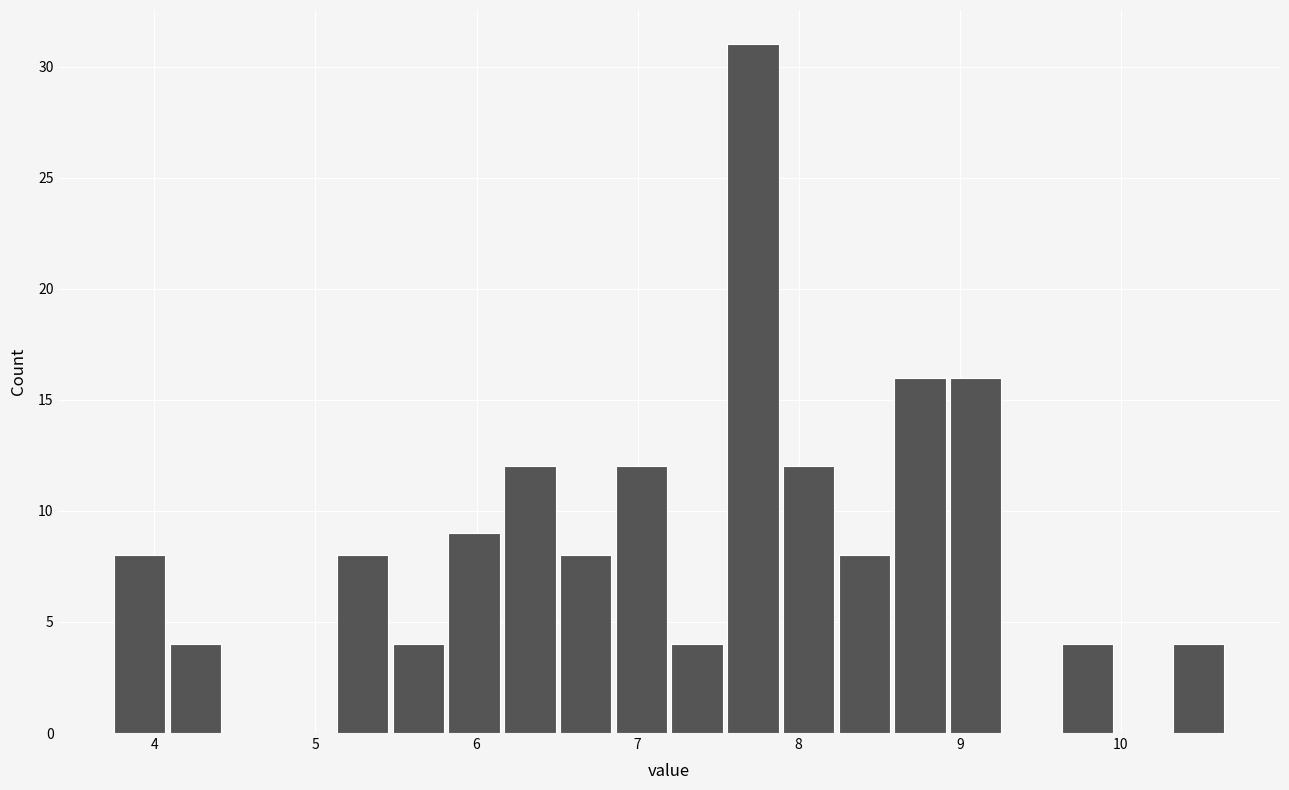

Read against the x-axis, roughly where is the centre of the tallest bar?

7.7